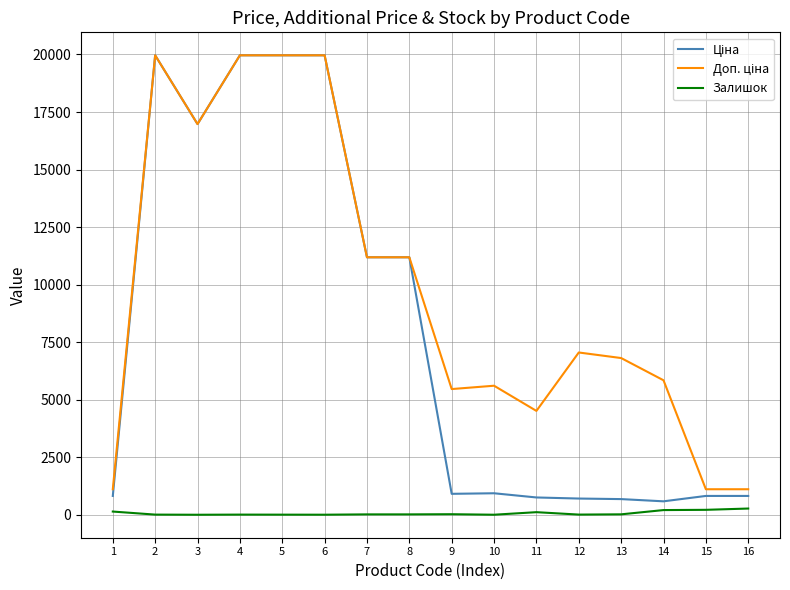

What is the greatest value displayed?

19964.2